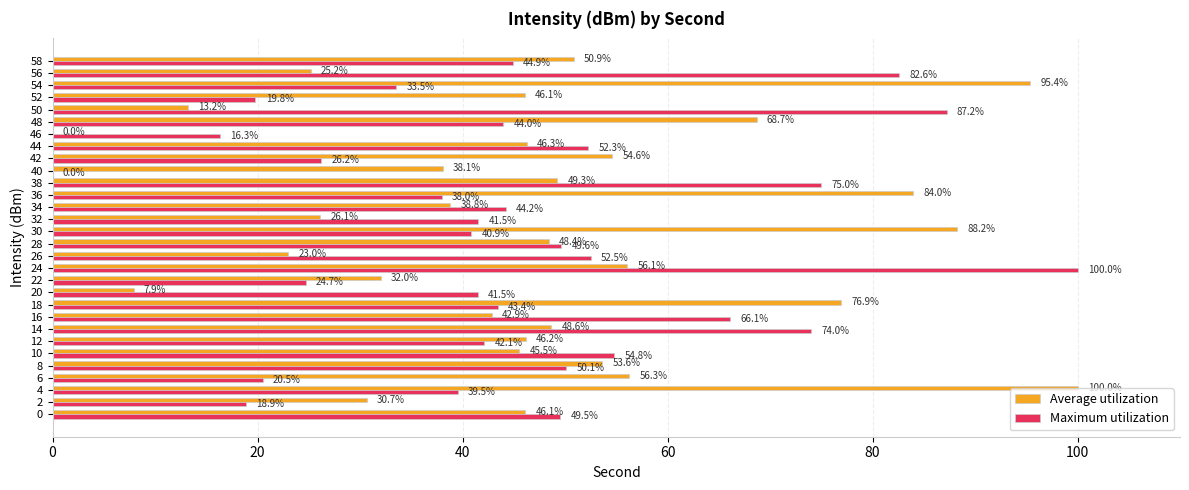

Which series changed the most between 40 and 48?

Maximum utilization